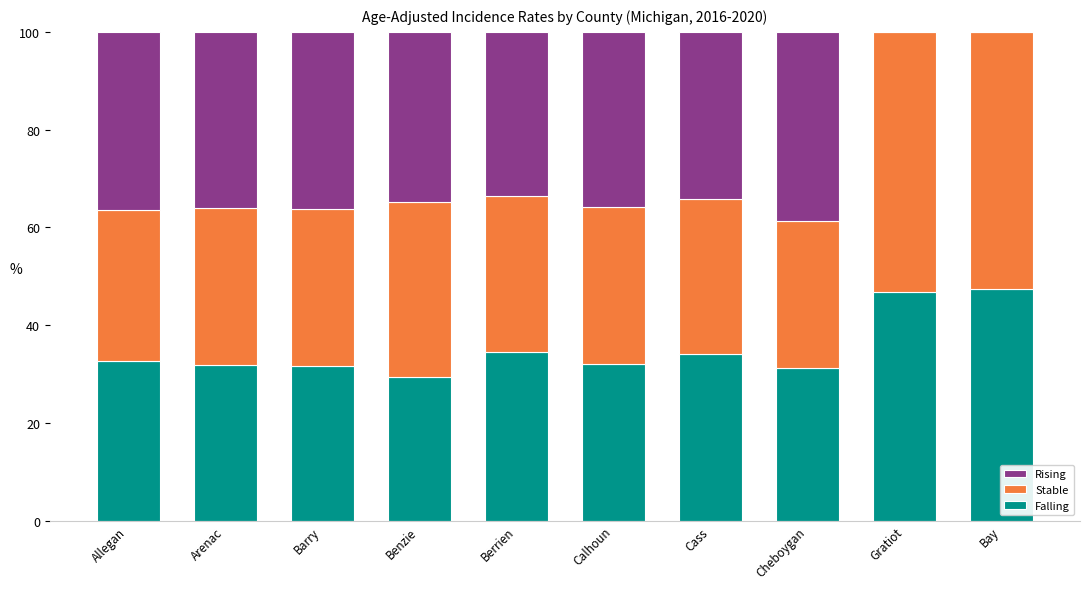

What is the highest value of the Falling series?

47.3